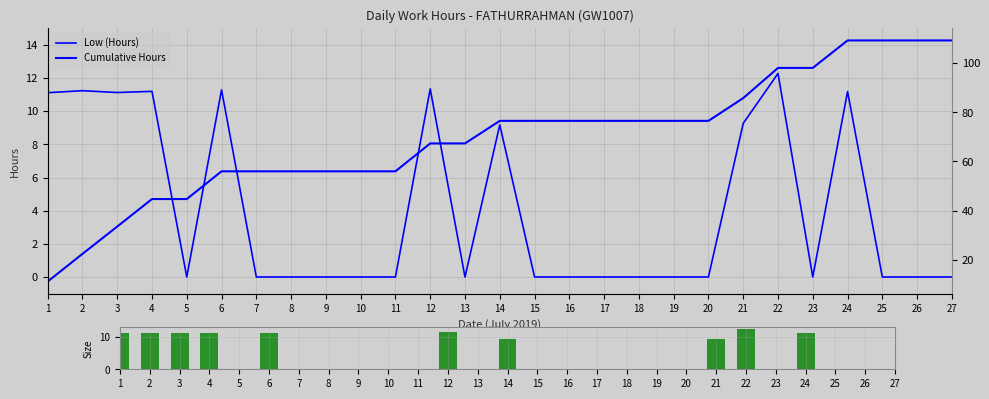

What is the maximum value shown in the chart?

109.2